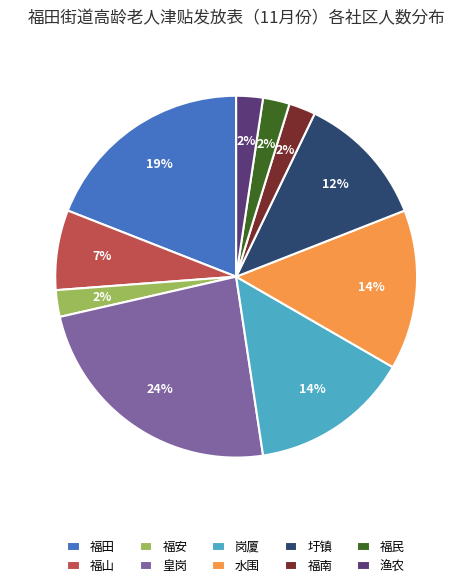

To the nearest percent, what is the difference between the 福民 and 水围 slice percentages?

12%